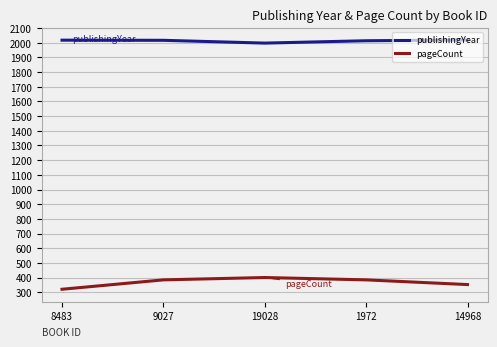

Does the chart have visible grid lines?

Yes